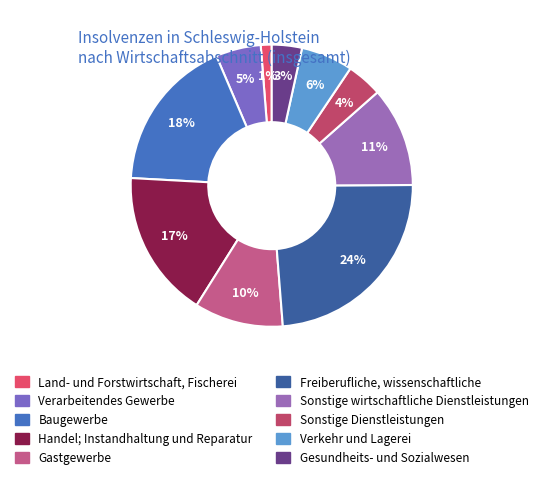

How many slices are in this pie chart?

10